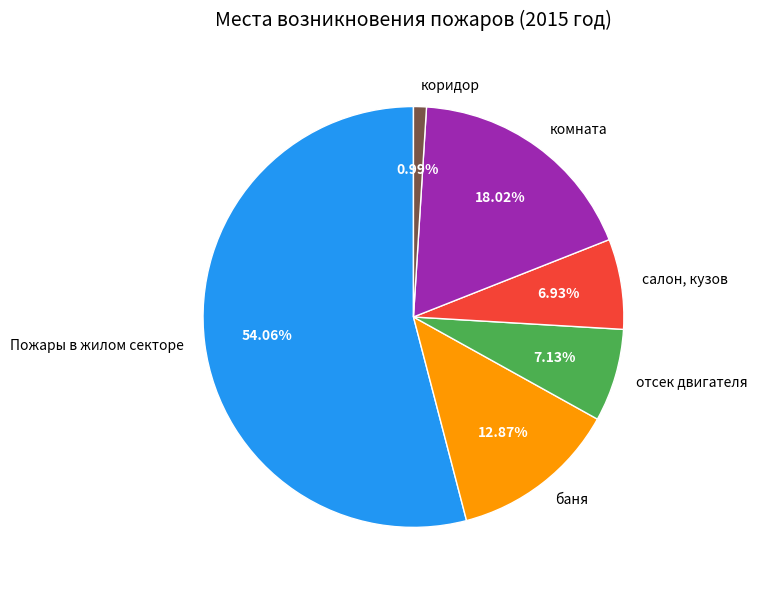

Rank the categories by value from lowest to highest.

коридор, салон, кузов, отсек двигателя, баня, комната, Пожары в жилом секторе